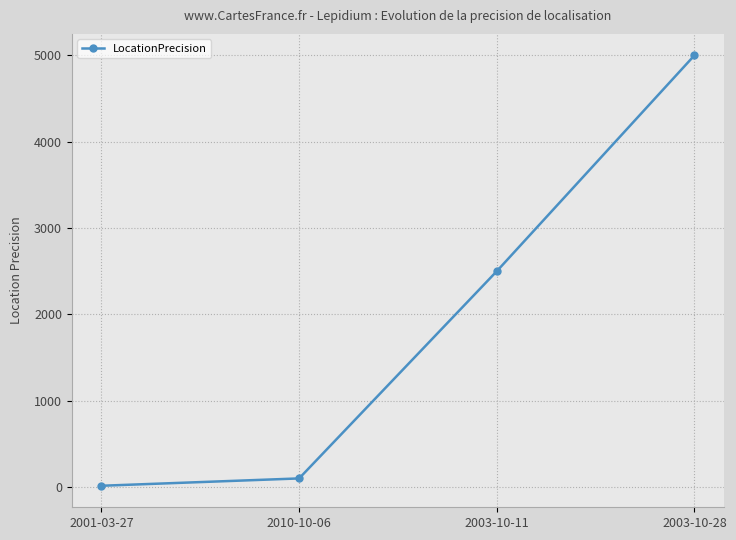

Rank the categories by value from highest to lowest.

2003-10-28, 2003-10-11, 2010-10-06, 2001-03-27